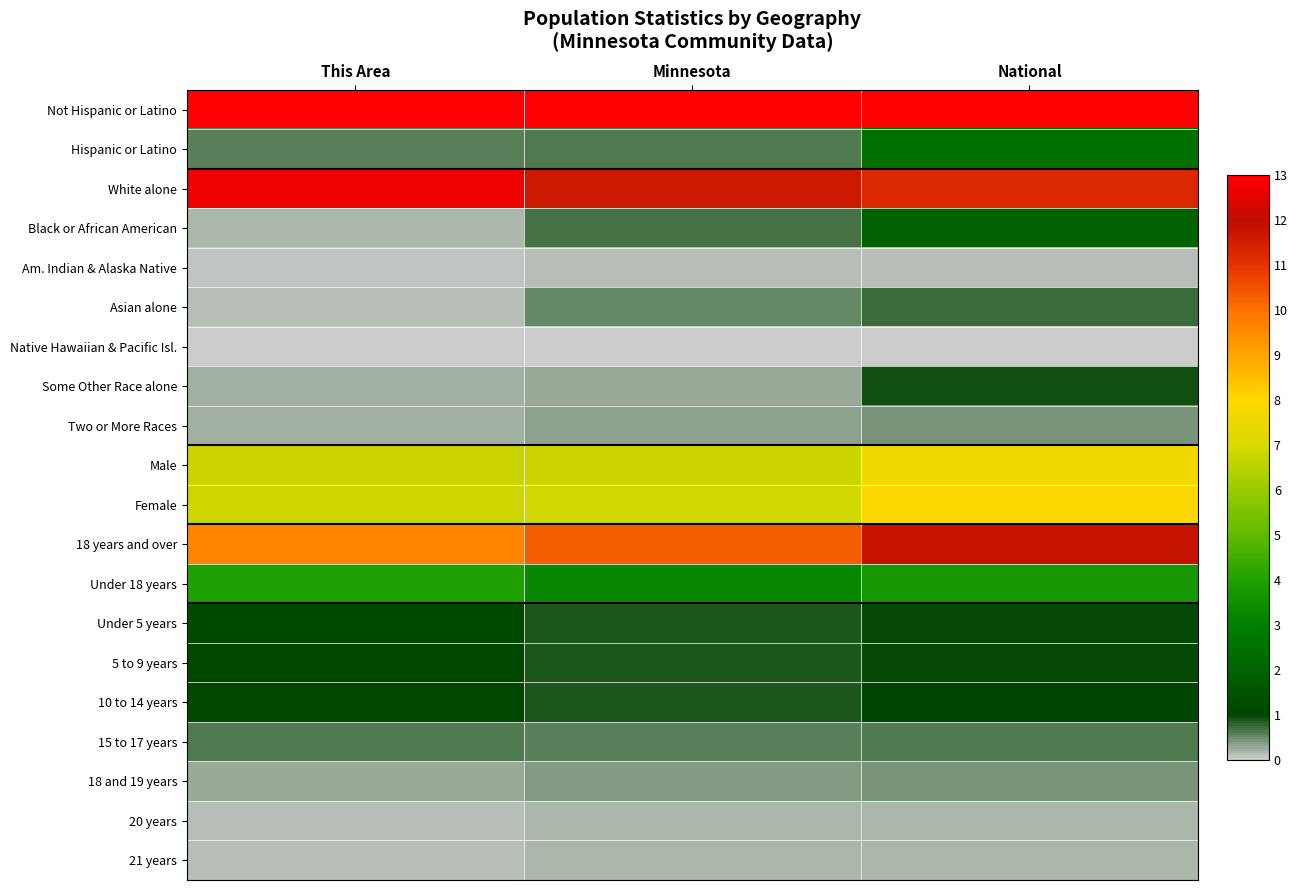

Reading left to right, list all the values displayed in this chart.

Not Hispanic or Latino: This Area=13.0	Minnesota=13.0	National=13.0
Hispanic or Latino: This Area=0.6	Minnesota=0.6	National=2.5
White alone: This Area=12.7	Minnesota=11.6	National=11.2
Black or African American: This Area=0.2	Minnesota=0.7	National=1.9
Am. Indian & Alaska Native: This Area=0.1	Minnesota=0.2	National=0.1
Asian alone: This Area=0.1	Minnesota=0.5	National=0.7
Native Hawaiian & Pacific Isl.: This Area=0.0	Minnesota=0.0	National=0.0
Some Other Race alone: This Area=0.2	Minnesota=0.3	National=0.9
Two or More Races: This Area=0.2	Minnesota=0.3	National=0.4
Male: This Area=6.8	Minnesota=6.8	National=7.6
Female: This Area=6.8	Minnesota=6.9	National=7.9
18 years and over: This Area=9.6	Minnesota=10.3	National=11.8
Under 18 years: This Area=4.0	Minnesota=3.3	National=3.7
Under 5 years: This Area=1.2	Minnesota=0.9	National=1.0
5 to 9 years: This Area=1.1	Minnesota=0.9	National=1.0
10 to 14 years: This Area=1.1	Minnesota=0.9	National=1.0
15 to 17 years: This Area=0.6	Minnesota=0.6	National=0.6
18 and 19 years: This Area=0.3	Minnesota=0.4	National=0.4
20 years: This Area=0.1	Minnesota=0.2	National=0.2
21 years: This Area=0.1	Minnesota=0.2	National=0.2